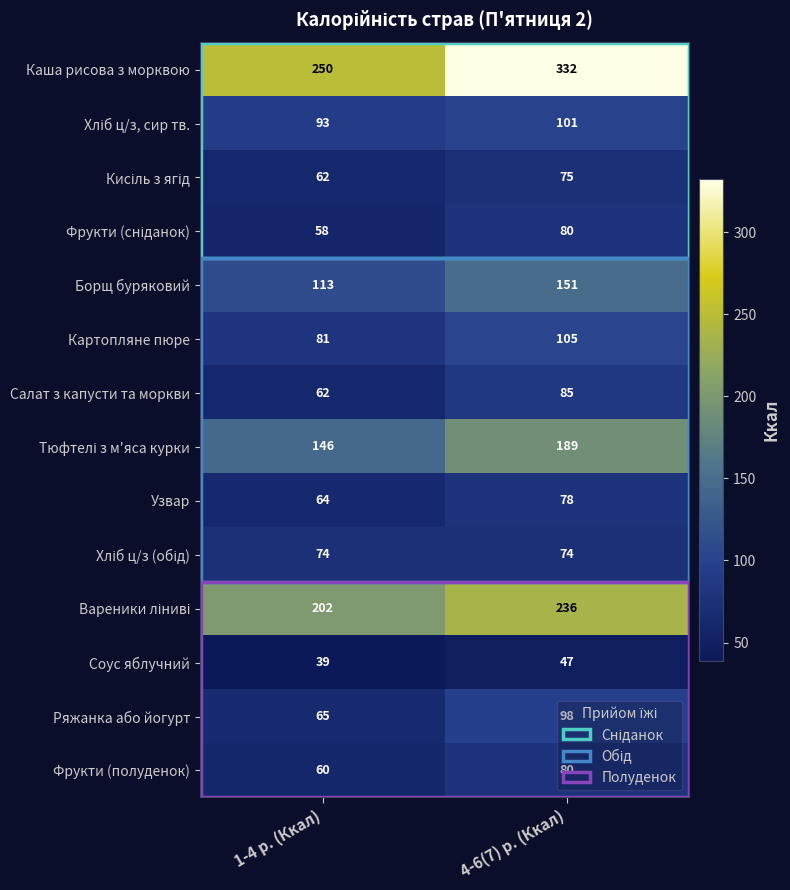

Where is Салат з капусти та моркви nearest to the value 73?

1-4 р. (Ккал)